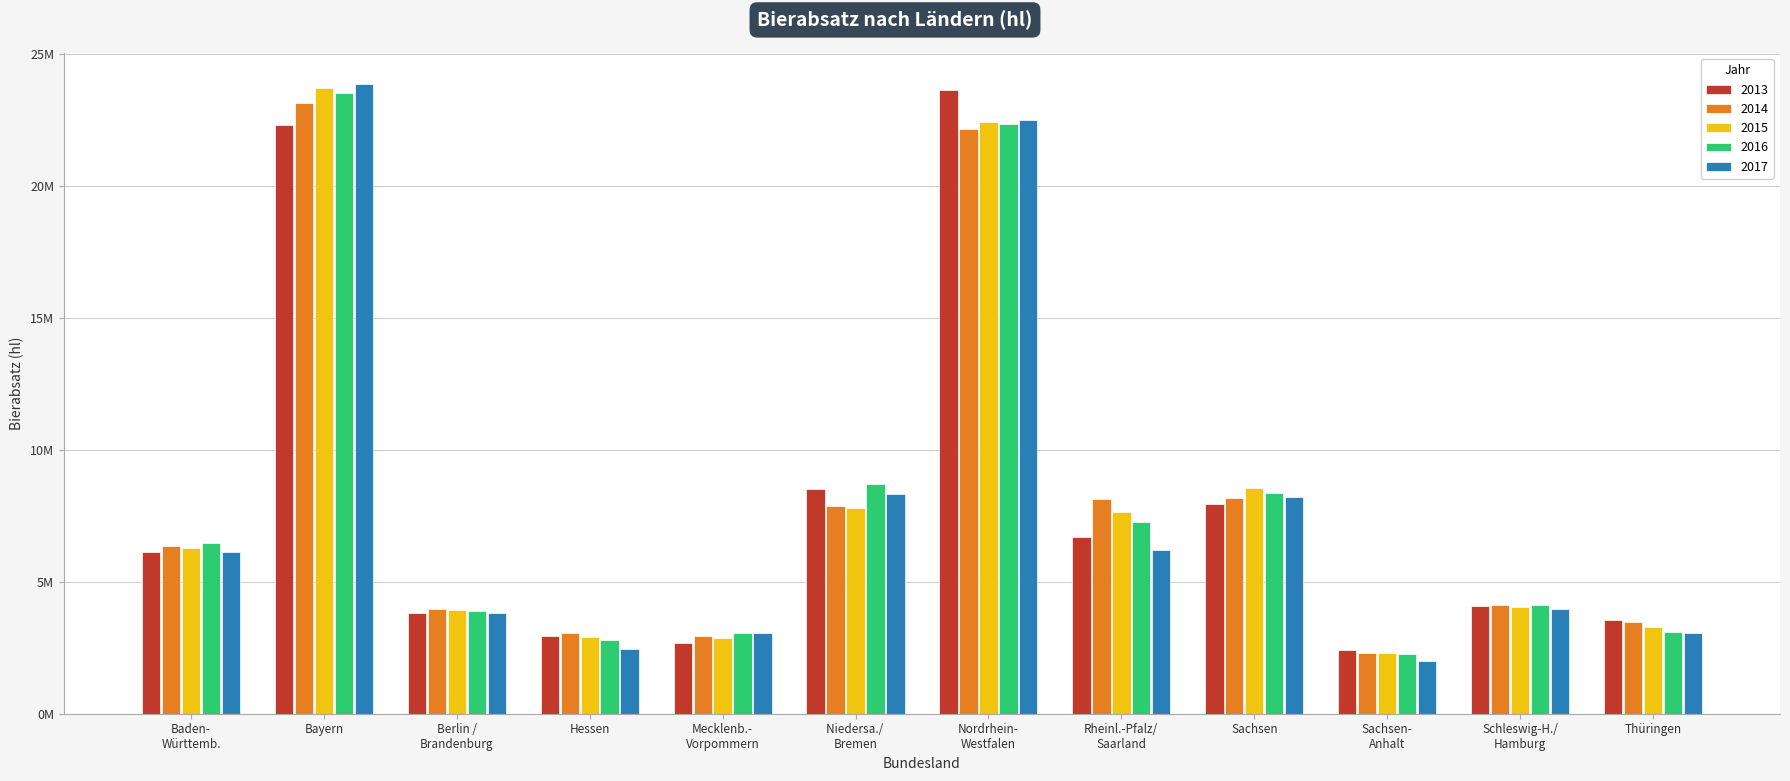

Are the bars grouped side by side (vs. stacked)?

Yes